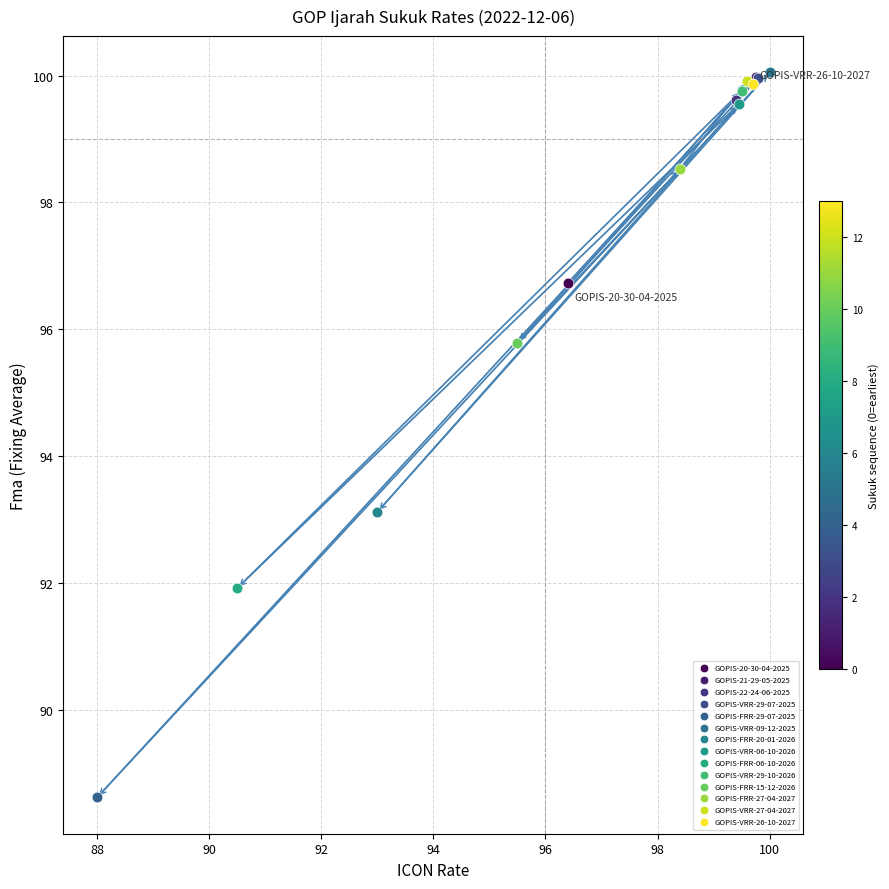

What are all the series names shown in the legend?

GOPIS-20-30-04-2025, GOPIS-21-29-05-2025, GOPIS-22-24-06-2025, GOPIS-VRR-29-07-2025, GOPIS-FRR-29-07-2025, GOPIS-VRR-09-12-2025, GOPIS-FRR-20-01-2026, GOPIS-VRR-06-10-2026, GOPIS-FRR-06-10-2026, GOPIS-VRR-29-10-2026, GOPIS-FRR-15-12-2026, GOPIS-FRR-27-04-2027, GOPIS-VRR-27-04-2027, GOPIS-VRR-26-10-2027